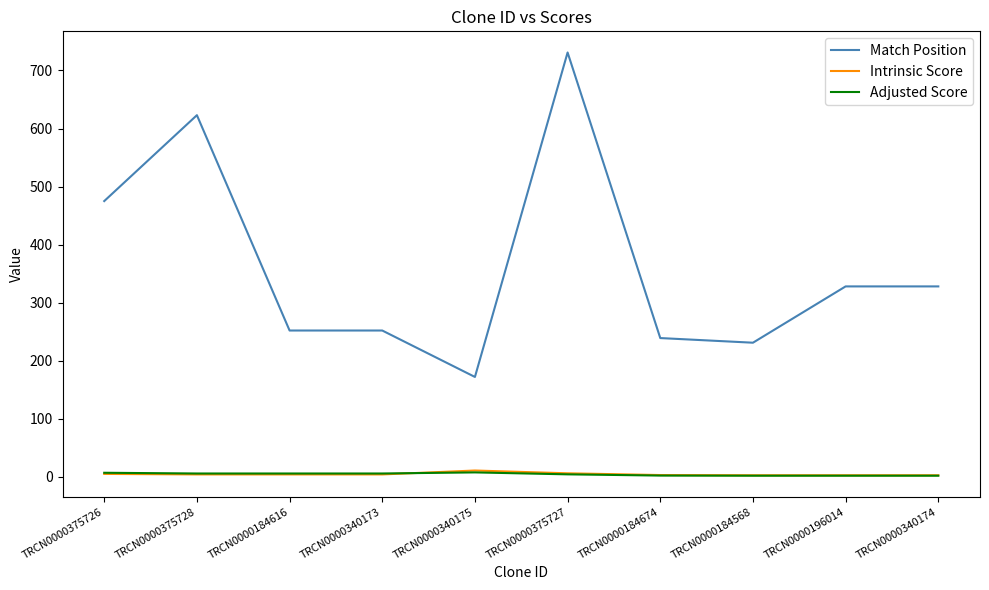

What is the sum of all Adjusted Score values?

43.3